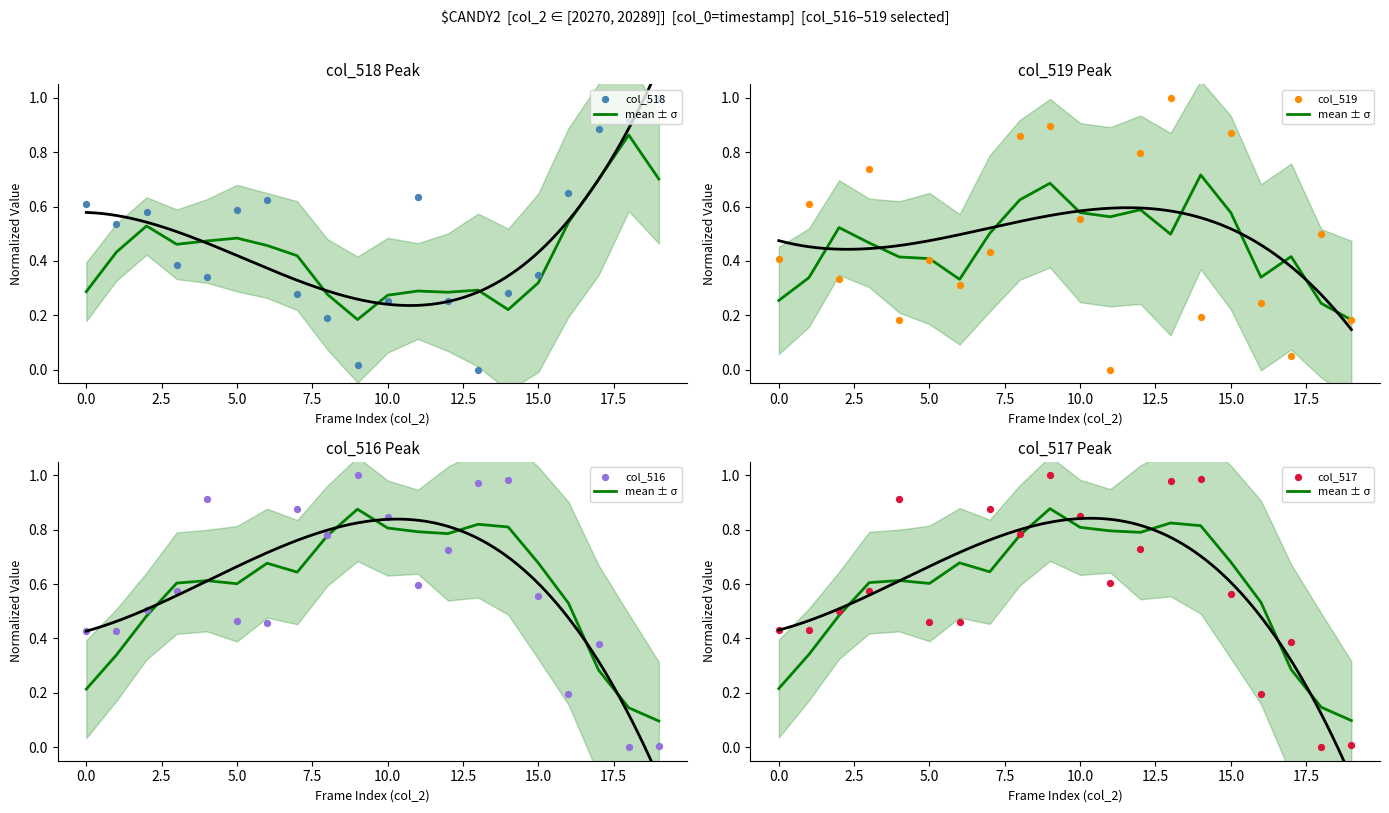

Is the value of col_516 at 16 greater than the value of mean ± σ at 12.5?

No